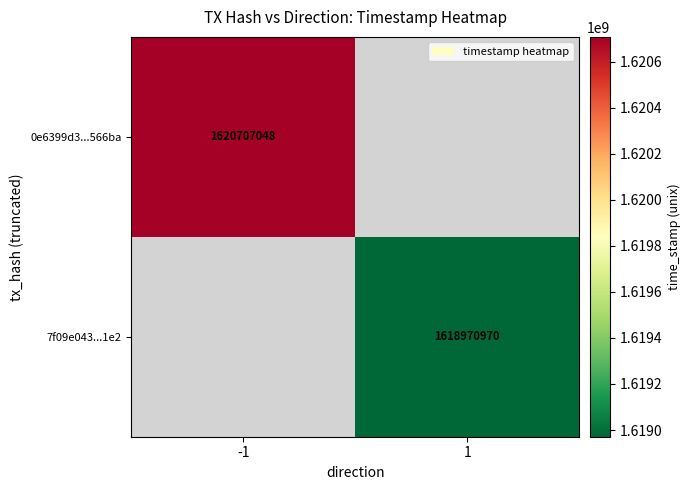

The value of 7f09e043...1e2 at 1 is 1618970970. True or false?

True